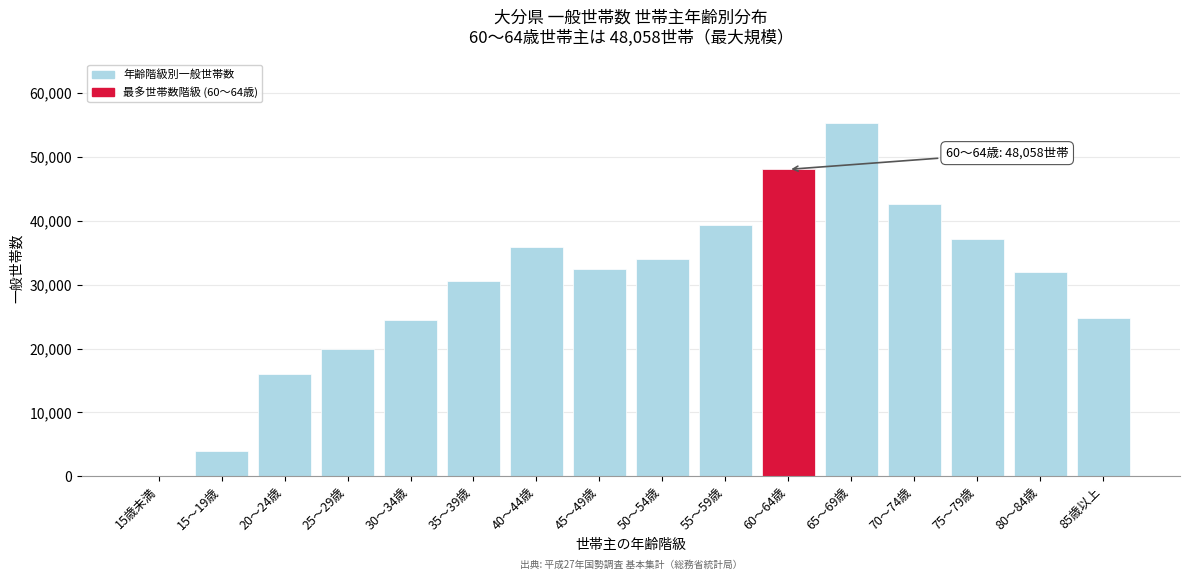

Reading right to left, list all the values displayed in this chart.

85歳以上=24722	80～84歳=31954	75～79歳=37190	70～74歳=42645	65～69歳=55294	60～64歳=48058	55～59歳=39301	50～54歳=34035	45～49歳=32452	40～44歳=35936	35～39歳=30656	30～34歳=24438	25～29歳=19894	20～24歳=15987	15～19歳=4010	15歳未満=3